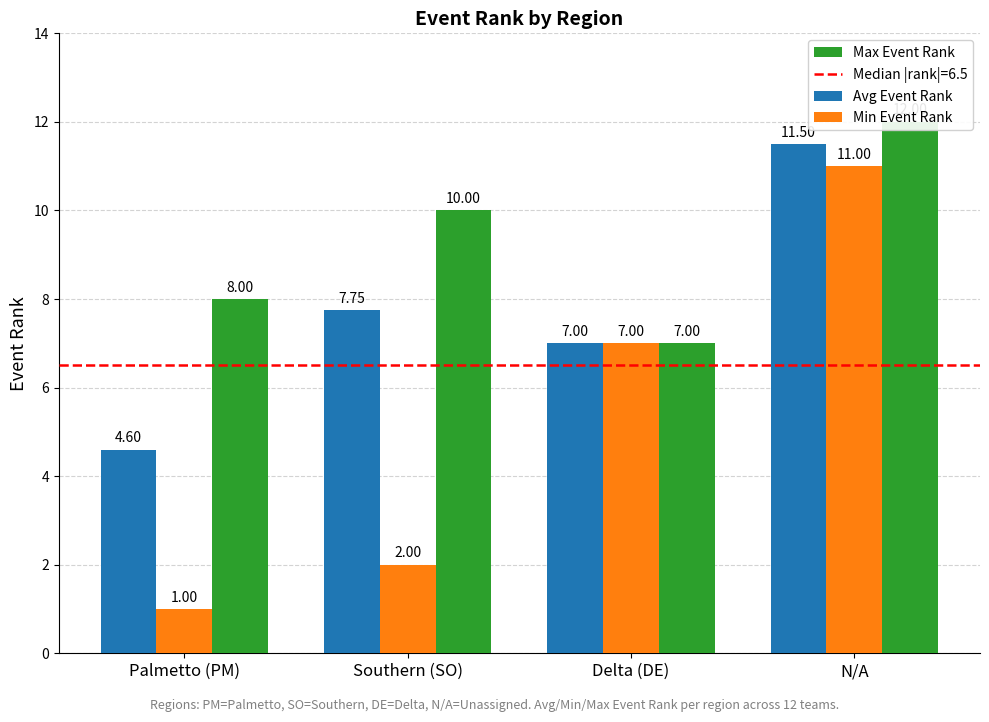

Read the Max Event Rank value at Palmetto (PM).

8.0